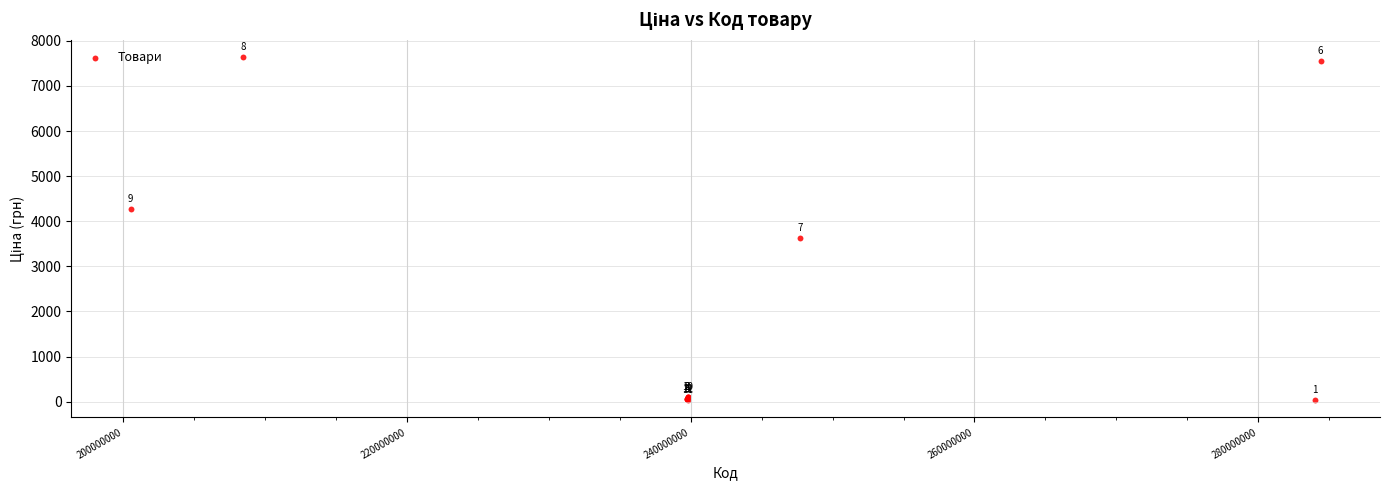

What Y value in the scatter plot is closest to 3836?

3622.2